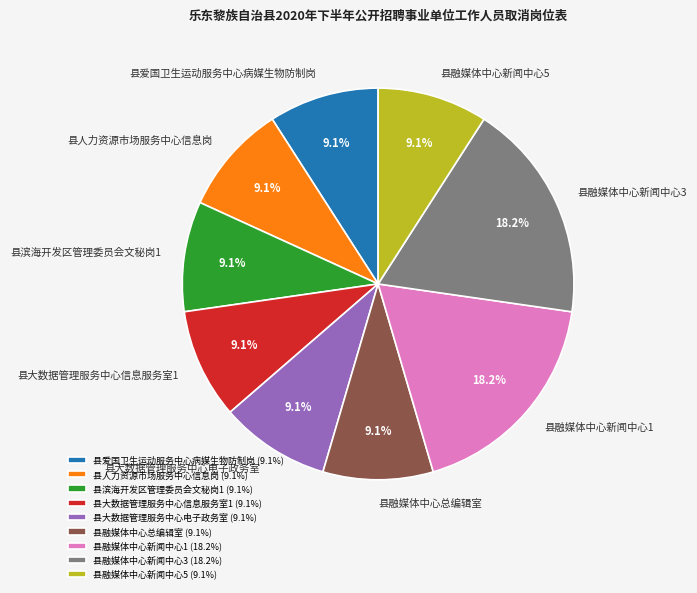

Is it true that 县大数据管理服务中心电子政务室 is 19% of the pie?

False